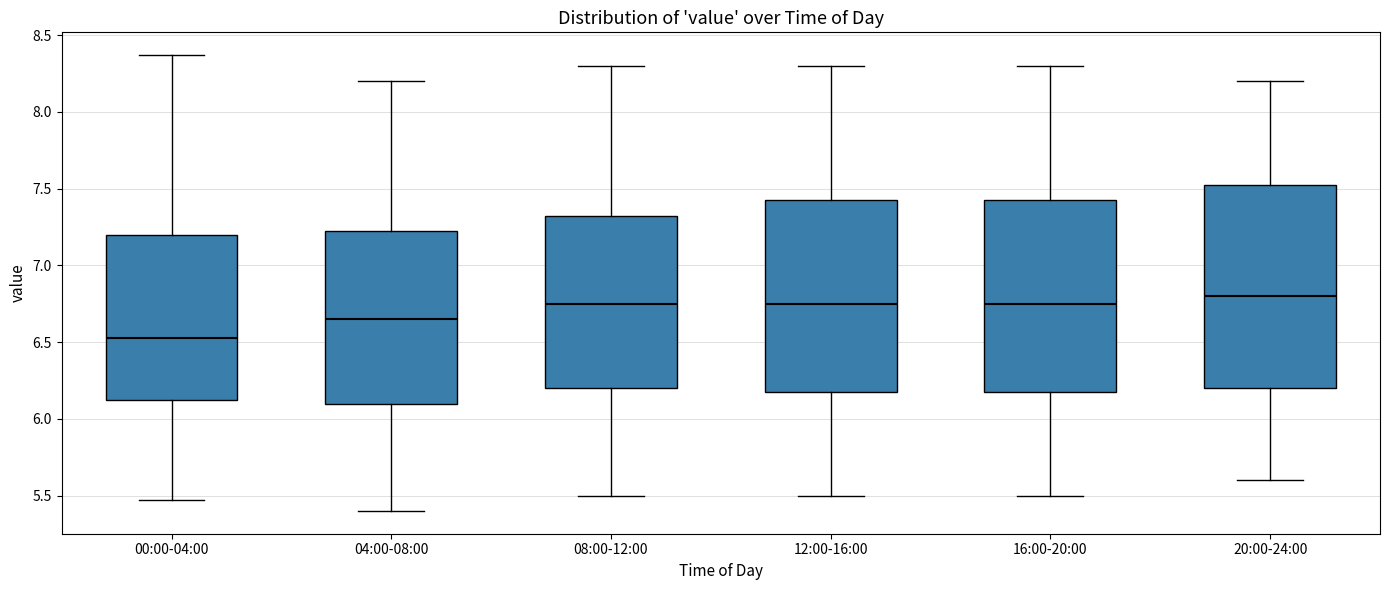

Reading left to right, transcribe this box plot: for each box, give where its median line is, the range the box spans, and where its two whiskers end, as read against the y-axis. The values are not printed on the chart, so give them approximately, as read against the axis.

00:00-04:00: median 6.55, box 6.10 to 7.20, whiskers 5.45 to 8.35
04:00-08:00: median 6.65, box 6.10 to 7.25, whiskers 5.40 to 8.20
08:00-12:00: median 6.75, box 6.20 to 7.35, whiskers 5.50 to 8.30
12:00-16:00: median 6.75, box 6.20 to 7.45, whiskers 5.50 to 8.30
16:00-20:00: median 6.75, box 6.20 to 7.45, whiskers 5.50 to 8.30
20:00-24:00: median 6.80, box 6.20 to 7.55, whiskers 5.60 to 8.20